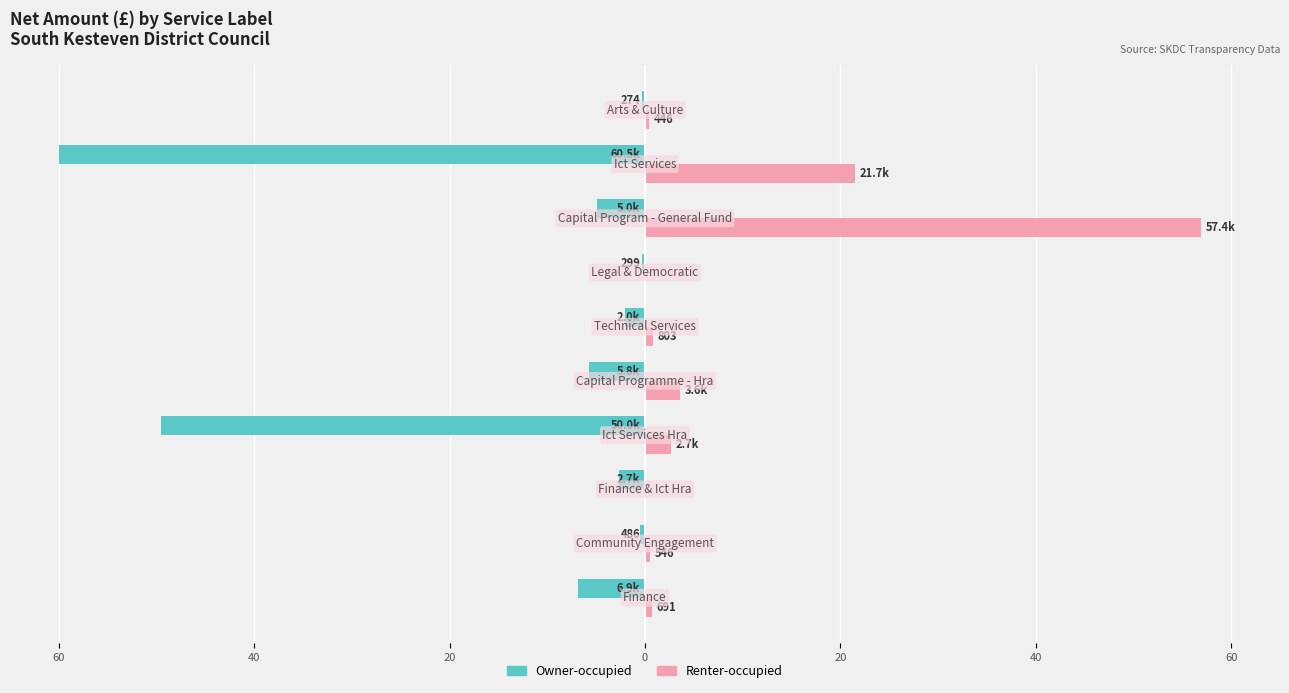

What are all the series names shown in the legend?

Owner-occupied, Renter-occupied